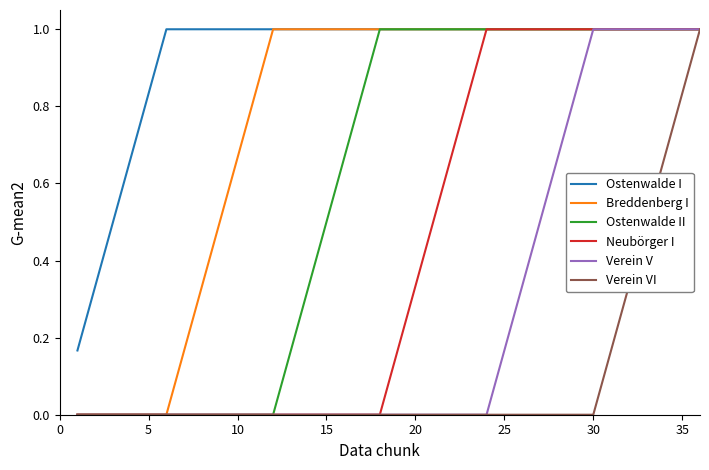

Which series has the largest total across all categories?

Ostenwalde I